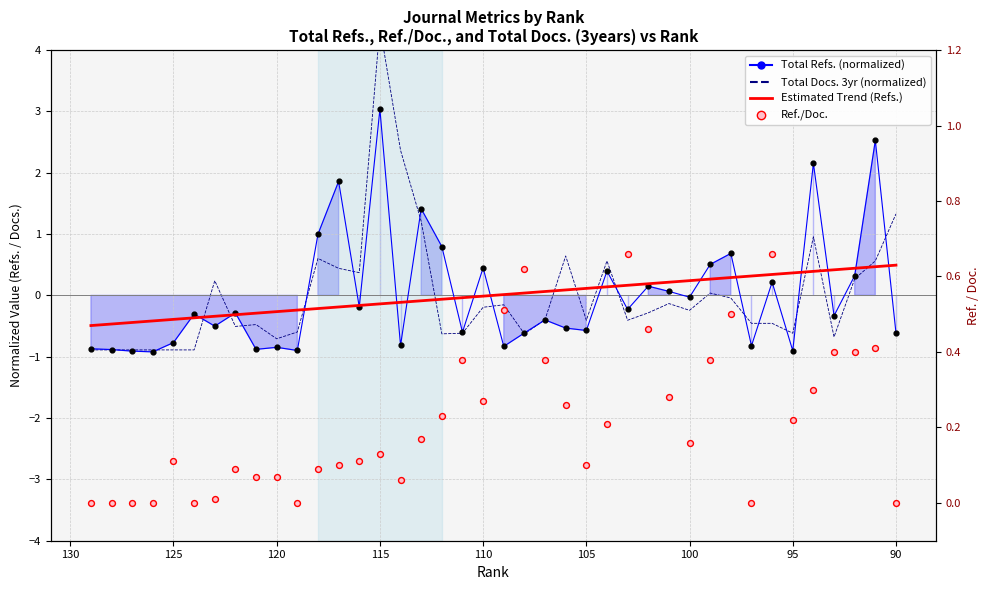

Is the value of Estimated Trend (Refs.) at 19 greater than the value of Total Docs. 3yr (normalized) at 38?

No